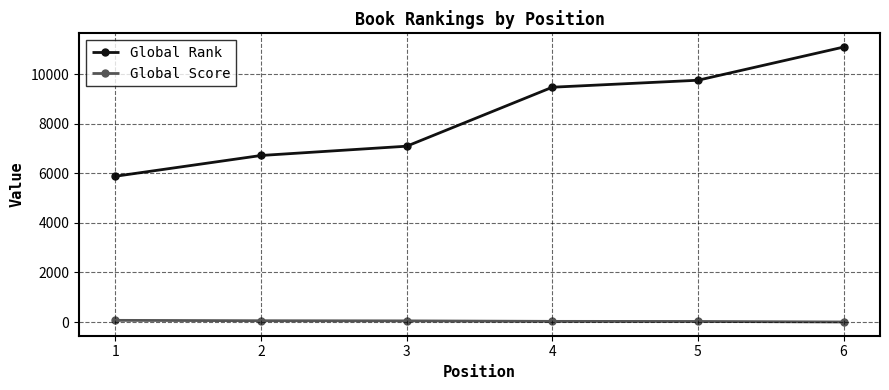

What is the highest value of the Global Rank series?

11105